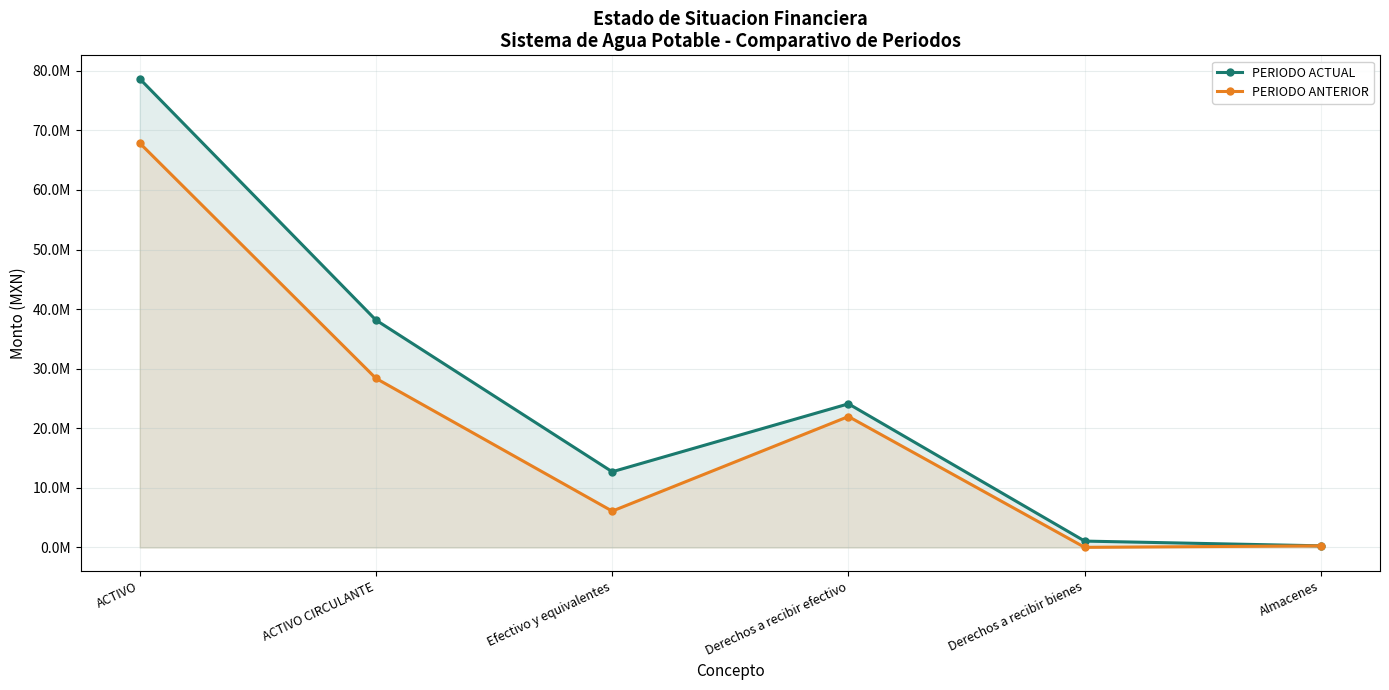

Where does the PERIODO ACTUAL series first go above 24109864?

ACTIVO